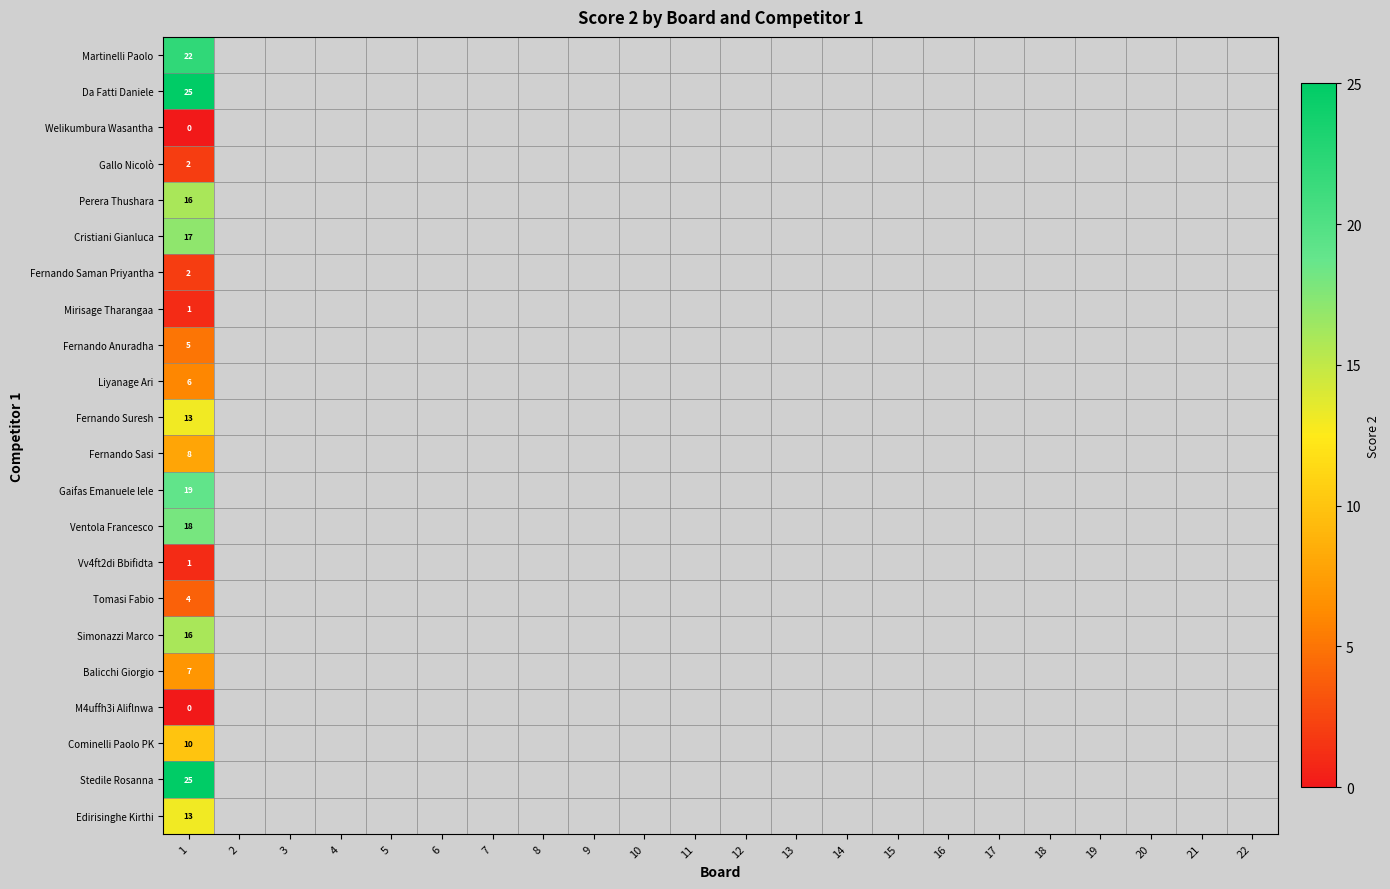

Count the number of data series in this chart.

22